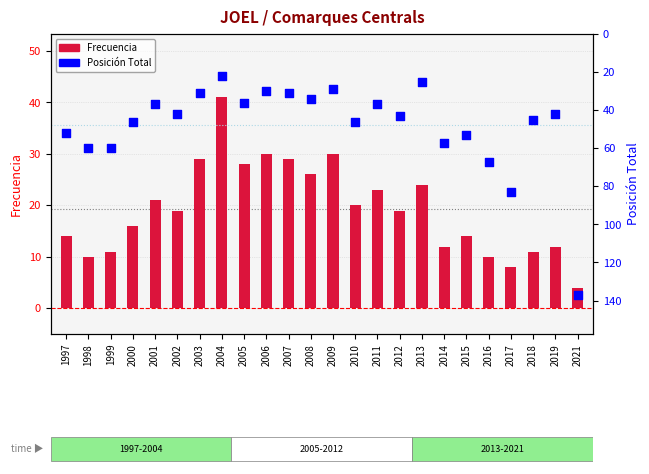

Which series has the largest Y range (max minus min)?

Posición Total